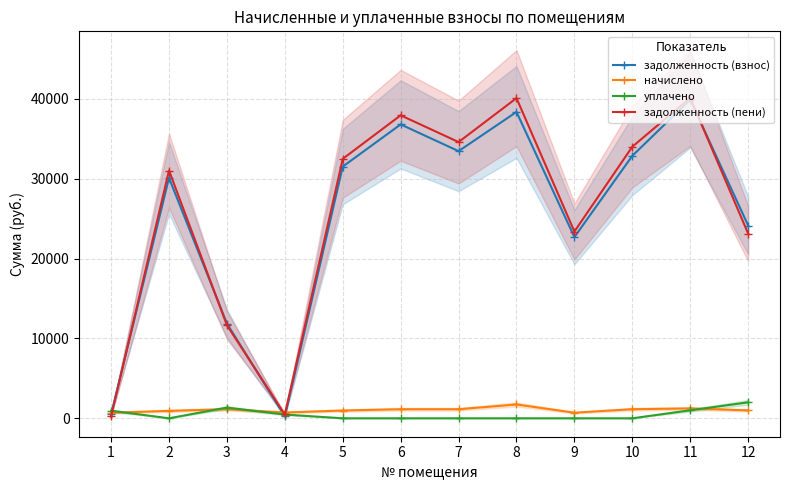

What is the minimum value for задолженность (пени)?

230.4